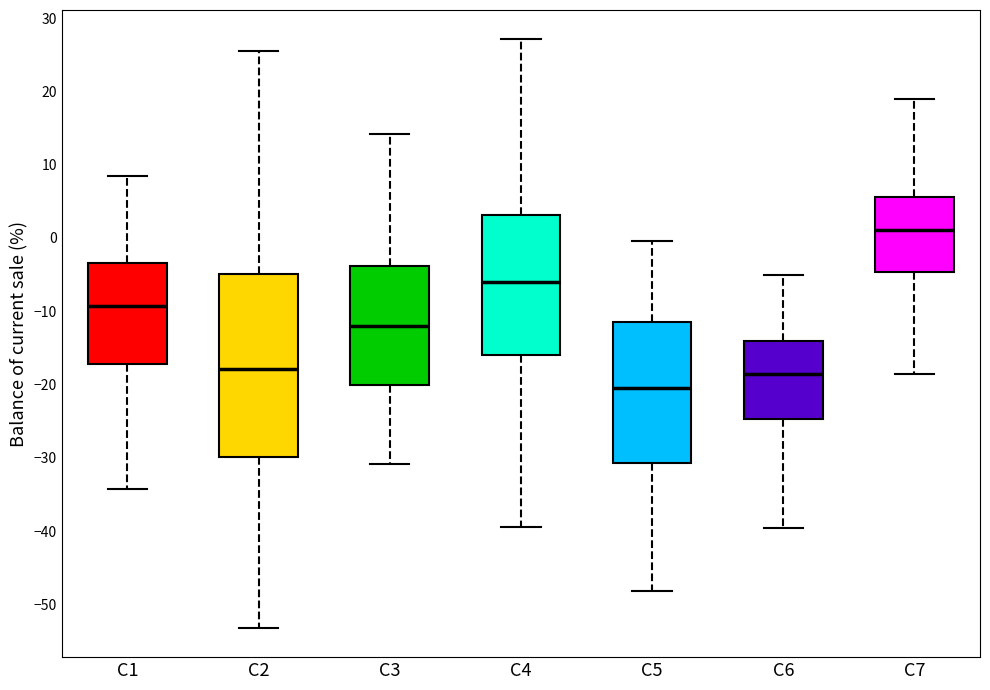

Where does the lower whisker of the box for C2 end on the y-axis? The values are not printed on the chart, so give them approximately, as read against the axis.

-53